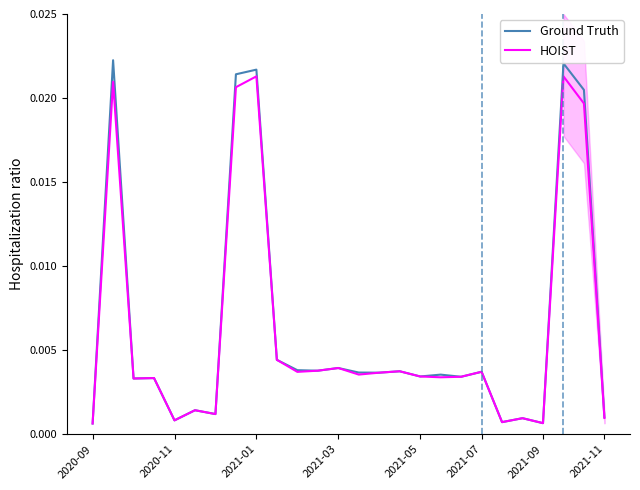

The Ground Truth series shows 0.0 at 20. True or false?

True